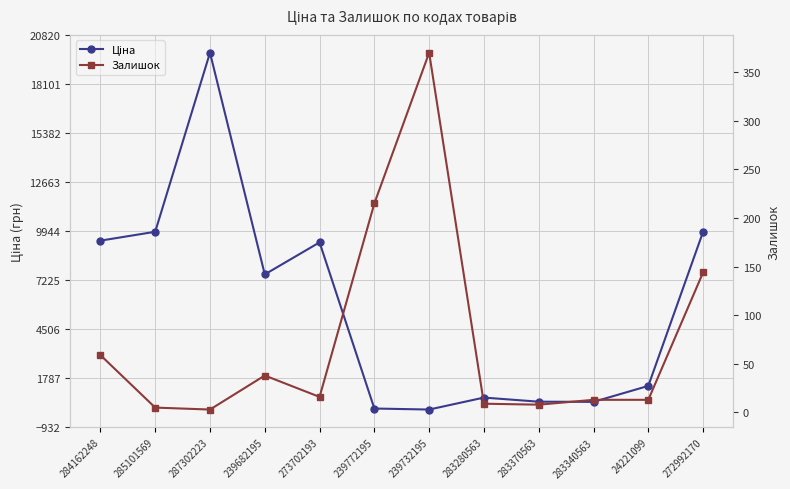

Which category has the highest value across all series?

287302223